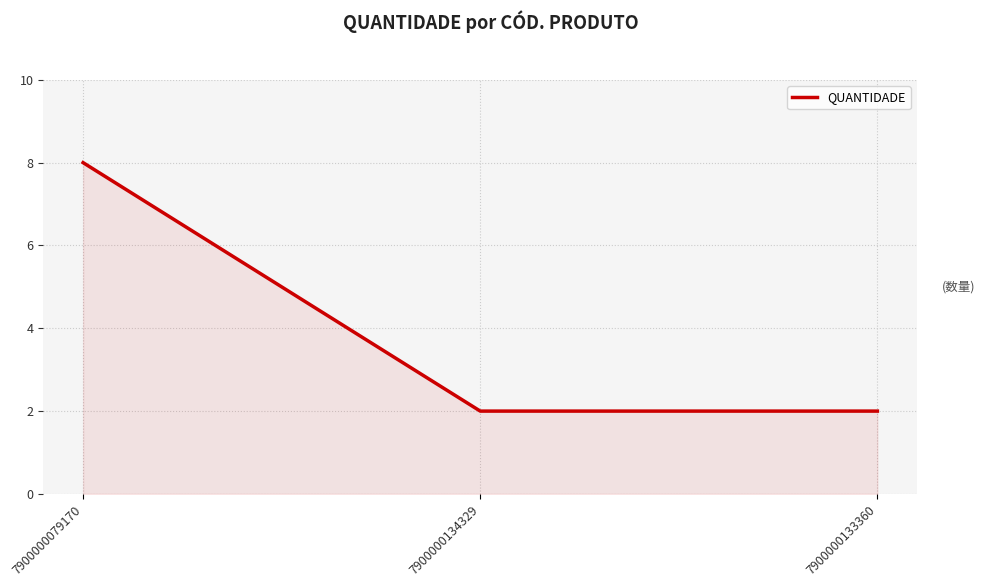

Reading left to right, list all the values displayed in this chart.

8	2	2